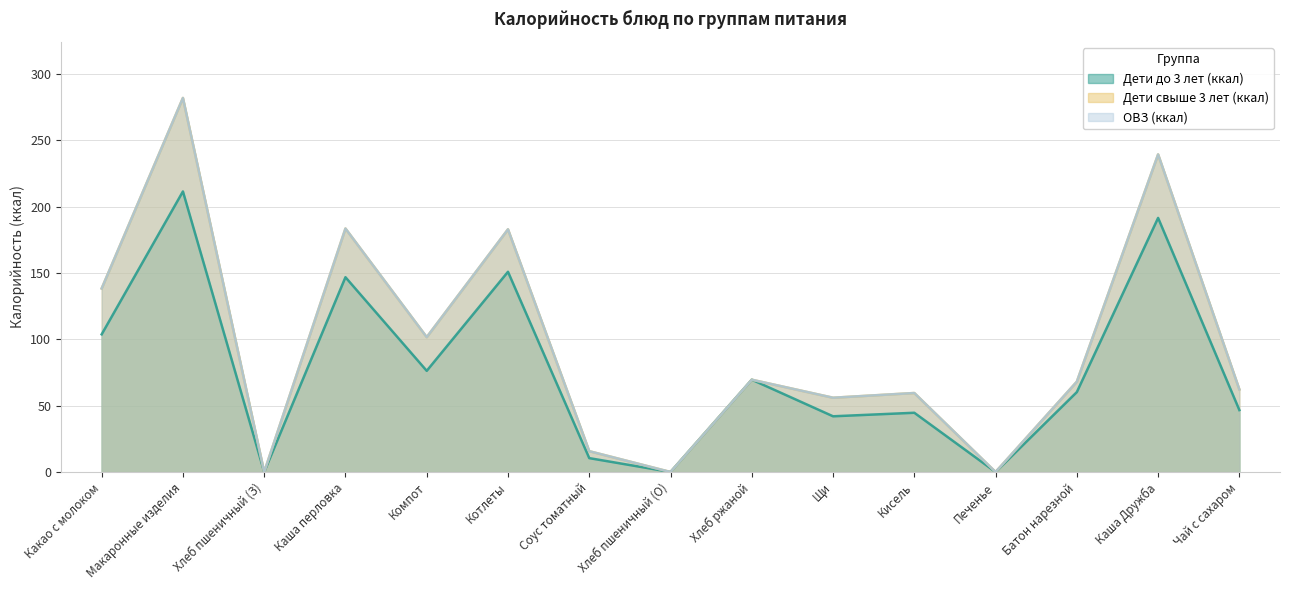

Reading left to right, extract all data points from this chart.

Дети до 3 лет (ккал): Какао с молоком=103.8	Макаронные изделия=211.6	Хлеб пшеничный (З)=0.0	Каша перловка=146.9	Компот=76.3	Котлеты=151.0	Соус томатный=10.5	Хлеб пшеничный (О)=0.0	Хлеб ржаной=69.6	Щи=42.0	Кисель=44.7	Печенье=0.0	Батон нарезной=60.3	Каша Дружба=191.6	Чай с сахаром=46.7
Дети свыше 3 лет (ккал): Какао с молоком=138.4	Макаронные изделия=282.1	Хлеб пшеничный (З)=0.0	Каша перловка=183.6	Компот=101.7	Котлеты=183.0	Соус томатный=15.7	Хлеб пшеничный (О)=0.0	Хлеб ржаной=69.6	Щи=56.0	Кисель=59.6	Печенье=0.0	Батон нарезной=68.1	Каша Дружба=239.5	Чай с сахаром=62.2
ОВЗ (ккал): Какао с молоком=138.4	Макаронные изделия=282.1	Хлеб пшеничный (З)=0.0	Каша перловка=183.6	Компот=101.7	Котлеты=183.0	Соус томатный=15.7	Хлеб пшеничный (О)=0.0	Хлеб ржаной=69.6	Щи=56.0	Кисель=59.6	Печенье=0.0	Батон нарезной=68.1	Каша Дружба=239.5	Чай с сахаром=62.2